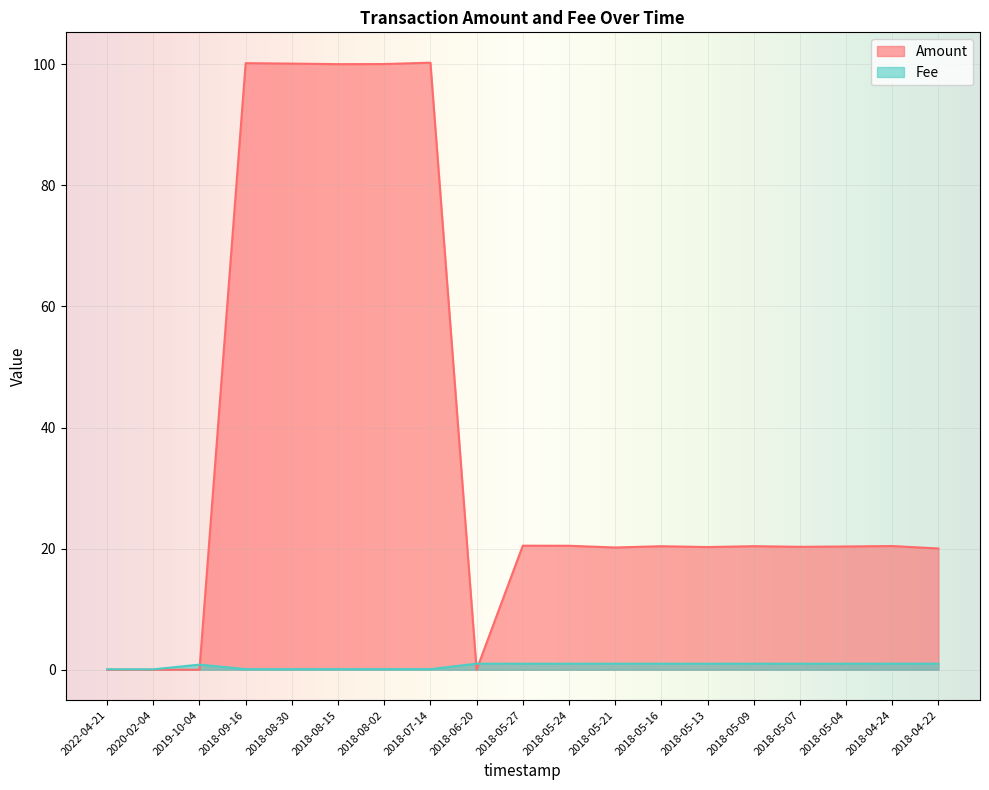

What is the approximate value of Fee at 2018-05-04?

1.0